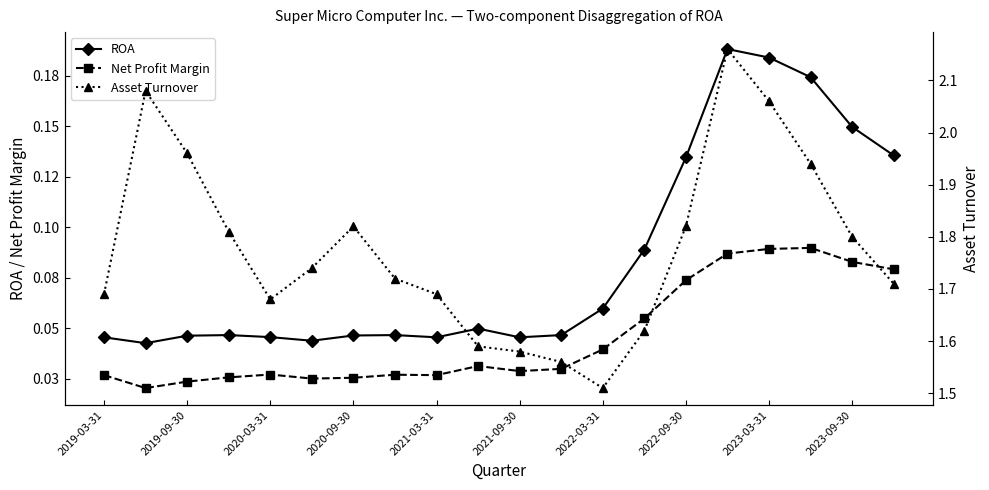

In Asset Turnover, how many points are higher than both neighbors (excluding endpoints)?

3